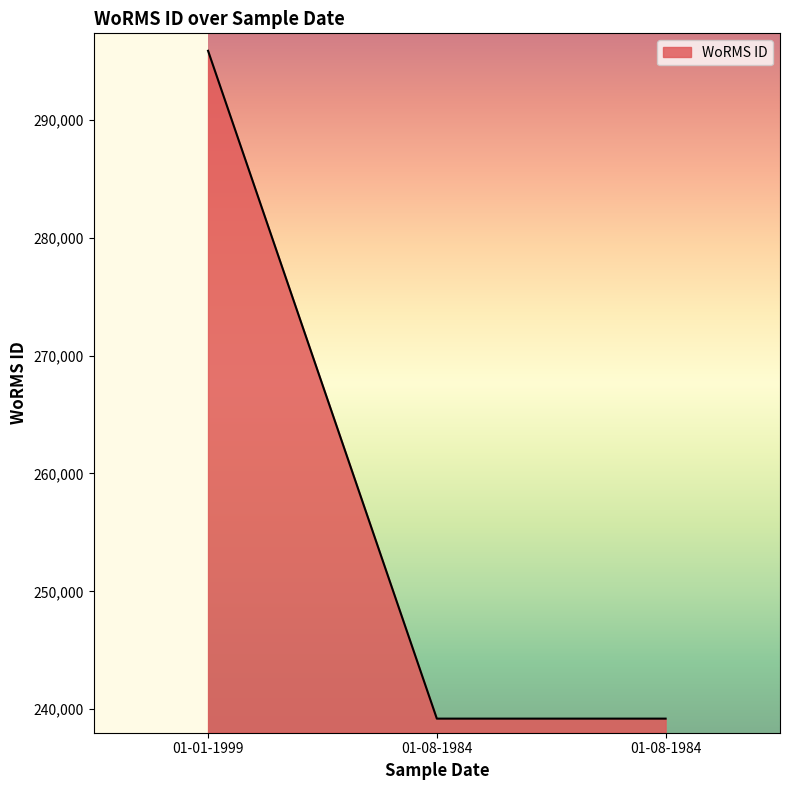

At which label is the value closest to 267532?

01-08-1984